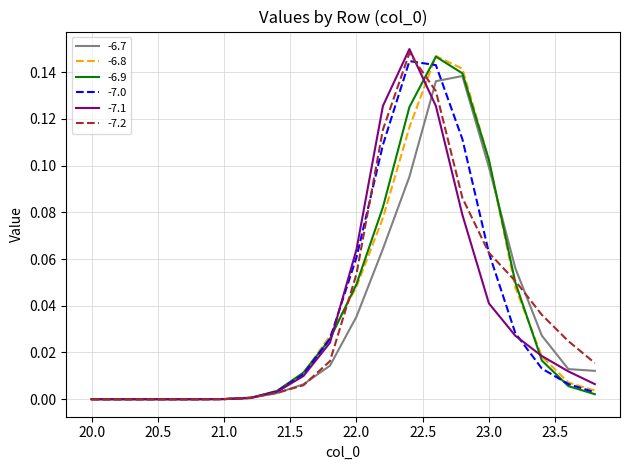

What are all the series names shown in the legend?

-6.7, -6.8, -6.9, -7.0, -7.1, -7.2